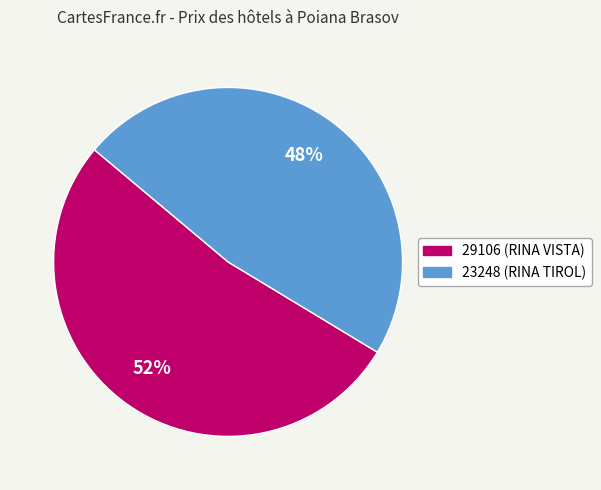

How many segments does this pie chart have?

2